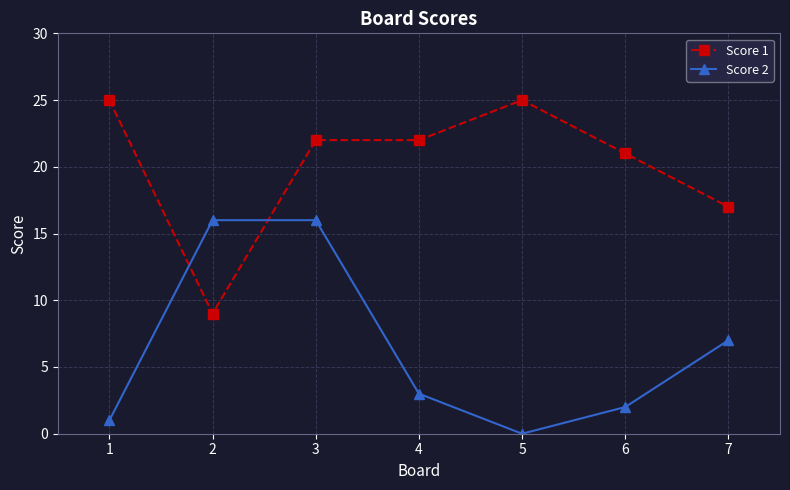

What is the greatest value displayed?

25